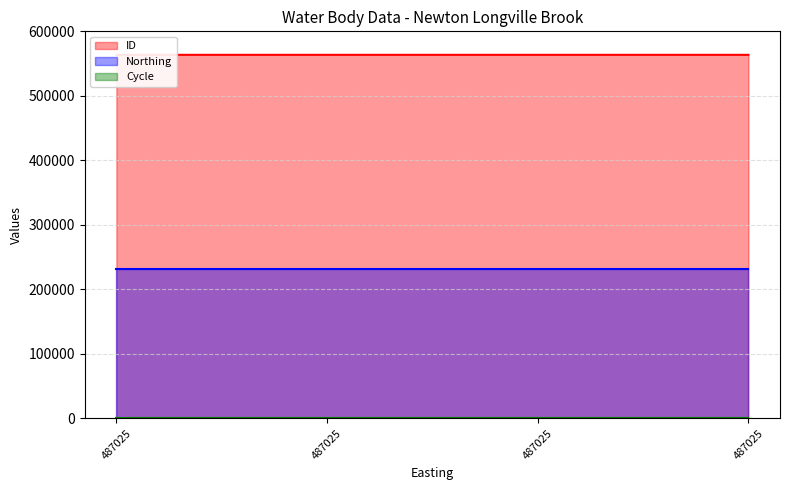

What are all the series names shown in the legend?

ID, Northing, Cycle